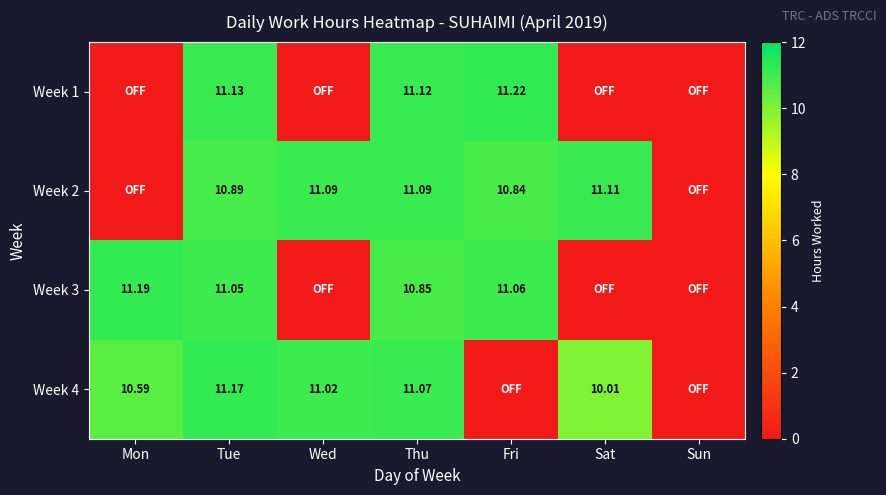

Which series changed the most between Wed and Sat?

Week 4